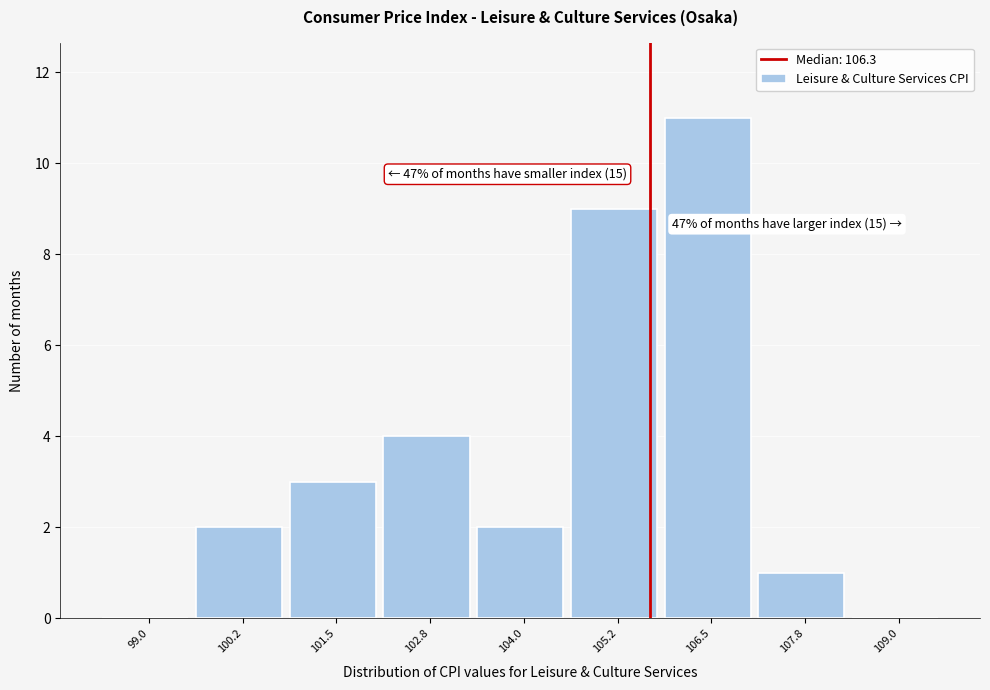

Reading left to right, list all the values displayed in this chart.

99.0=0	100.2=2	101.5=3	102.8=4	104.0=2	105.2=9	106.5=11	107.8=1	109.0=0